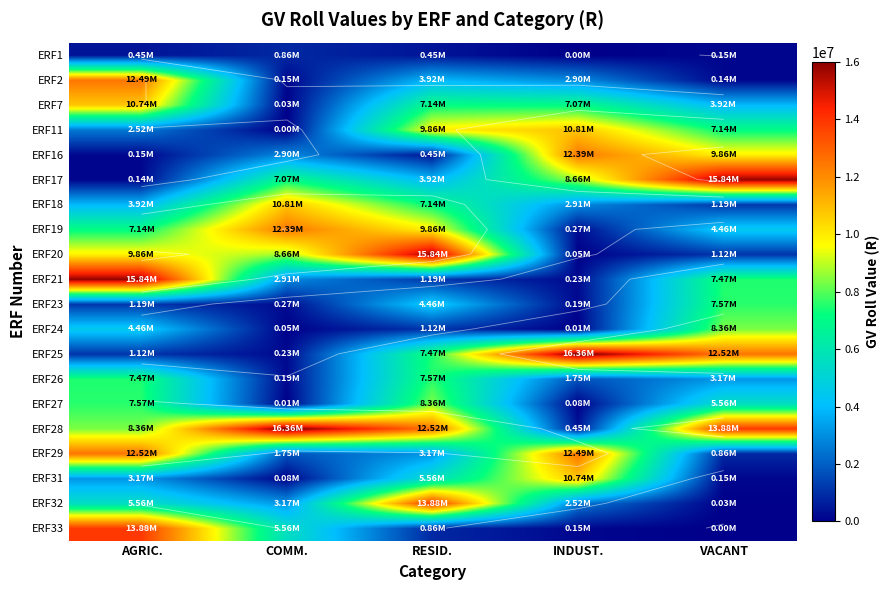

The value of ERF31 at INDUST. is 10745000. True or false?

True